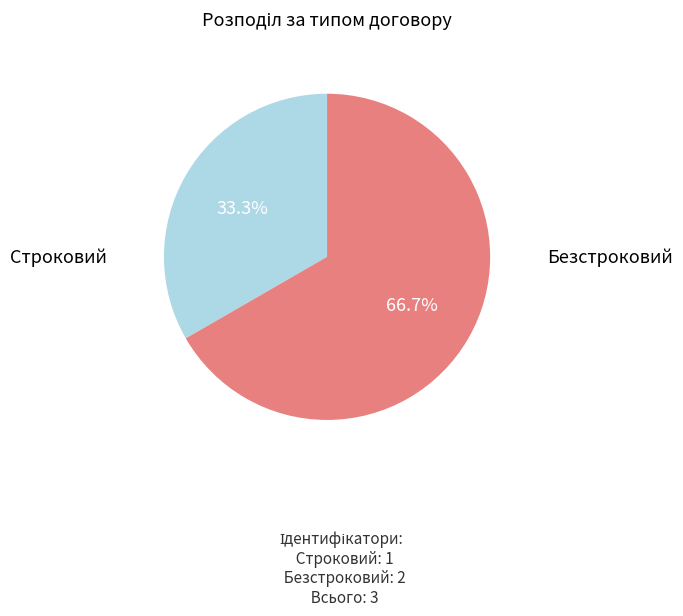

Which has a higher value, Строковий or Безстроковий?

Безстроковий